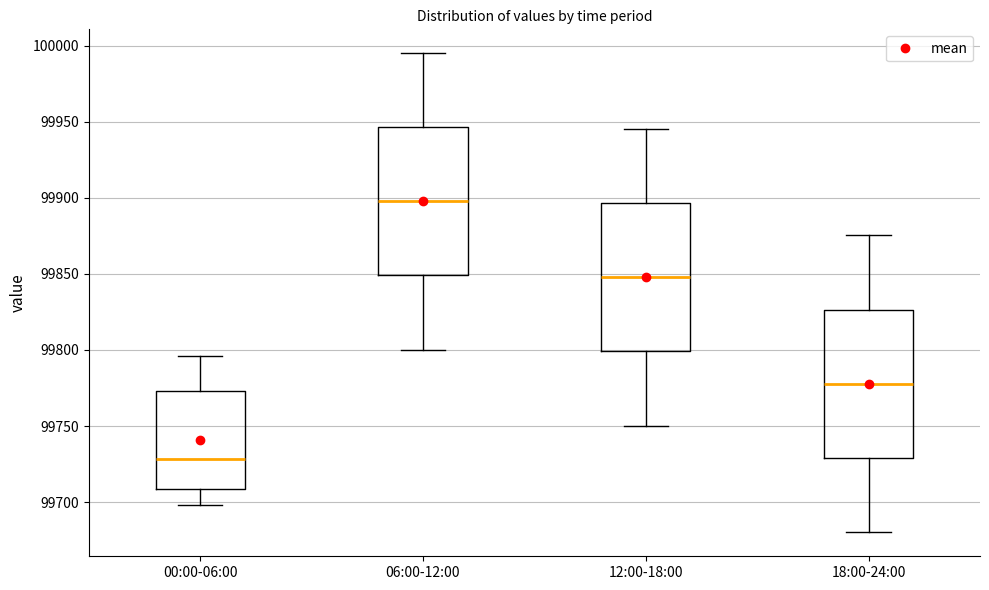

Where does the upper whisker of the box for 06:00-12:00 end on the y-axis? The values are not printed on the chart, so give them approximately, as read against the axis.

99995